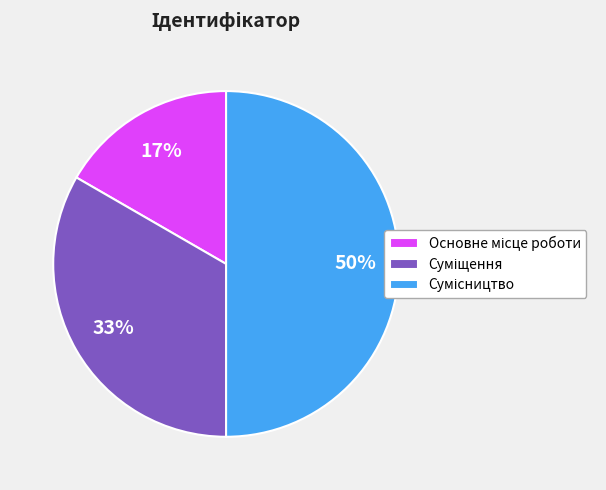

To the nearest percent, what is the difference between the largest and smallest slice percentages?

33%